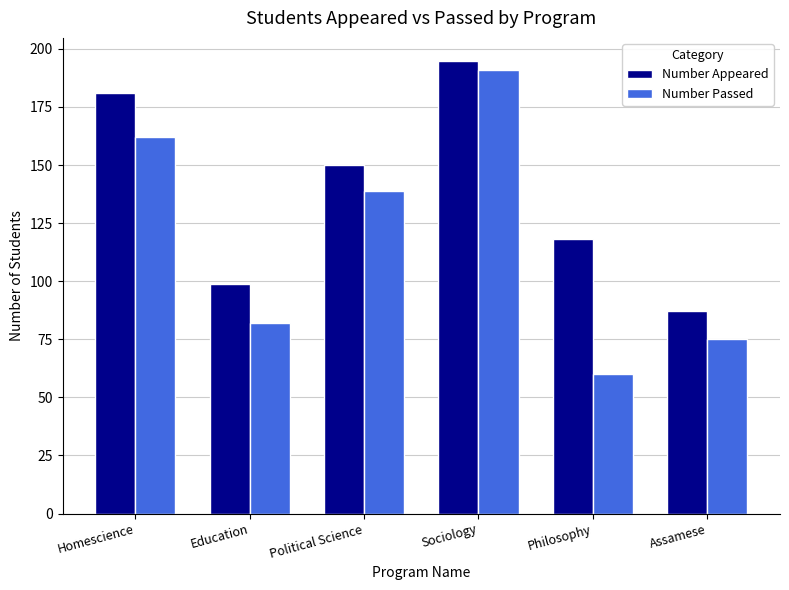

Rank the categories by Number Appeared value from highest to lowest.

Sociology, Homescience, Political Science, Philosophy, Education, Assamese